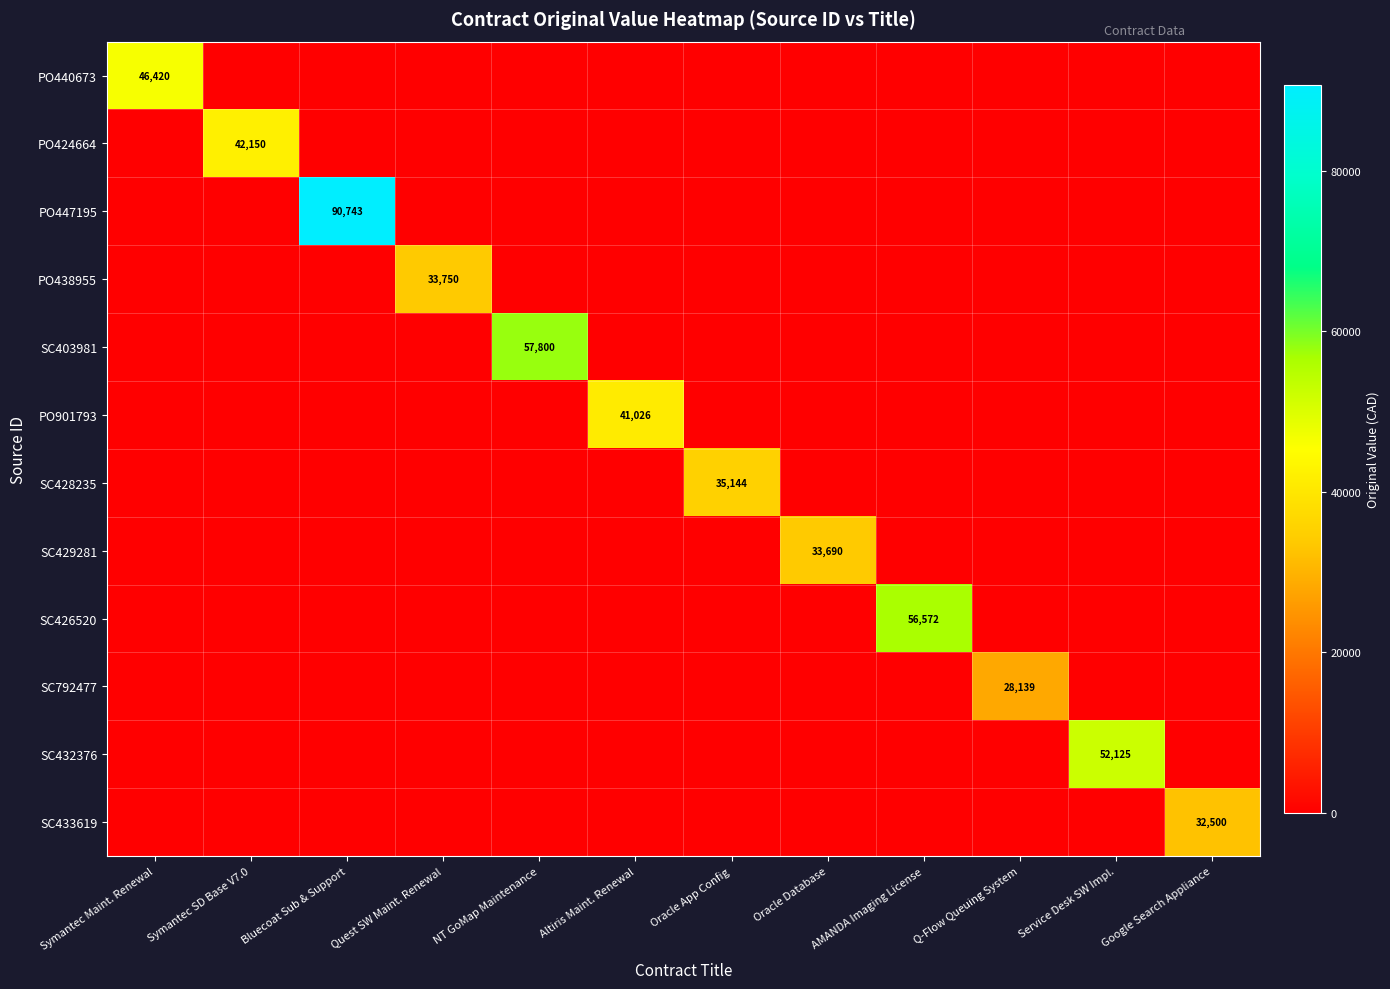

How many values in SC428235 are above zero?

1